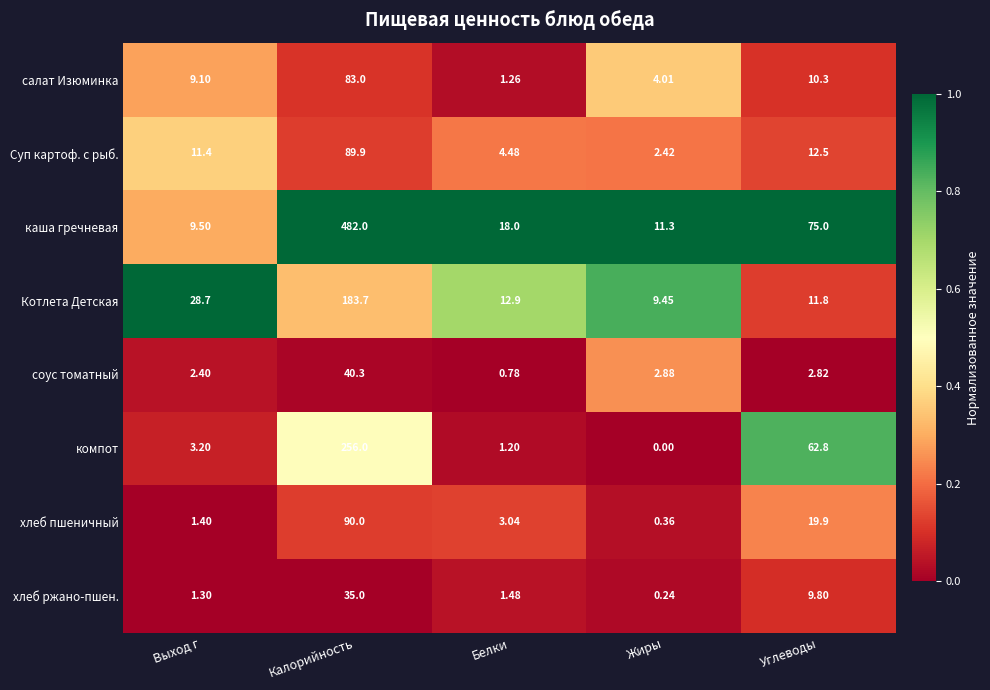

Rank the series by their maximum value, from highest to lowest.

каша гречневая, компот, Котлета Детская, хлеб пшеничный, Суп картоф. с рыб., салат Изюминка, соус томатный, хлеб ржано-пшен.